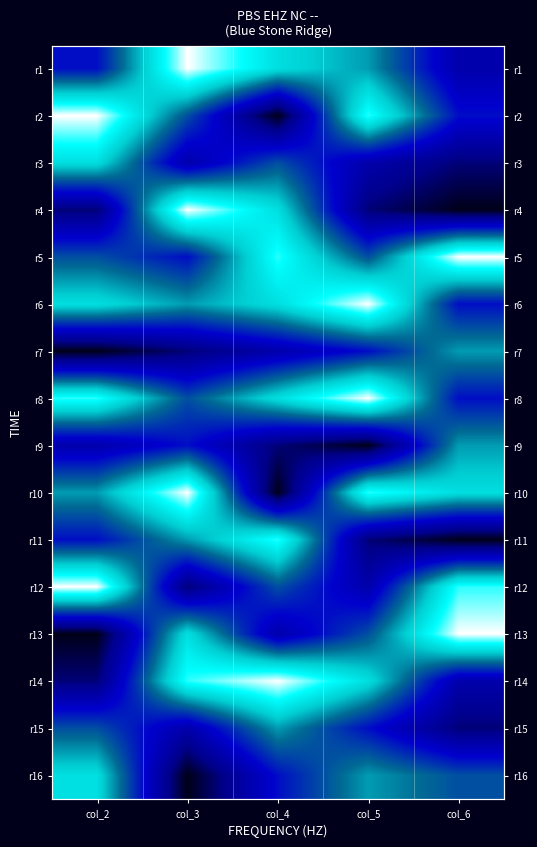

Rank the series by their maximum value, from lowest to highest.

r7, r9, r15, r3, r16, r11, r1, r2, r4, r5, r6, r8, r10, r12, r13, r14